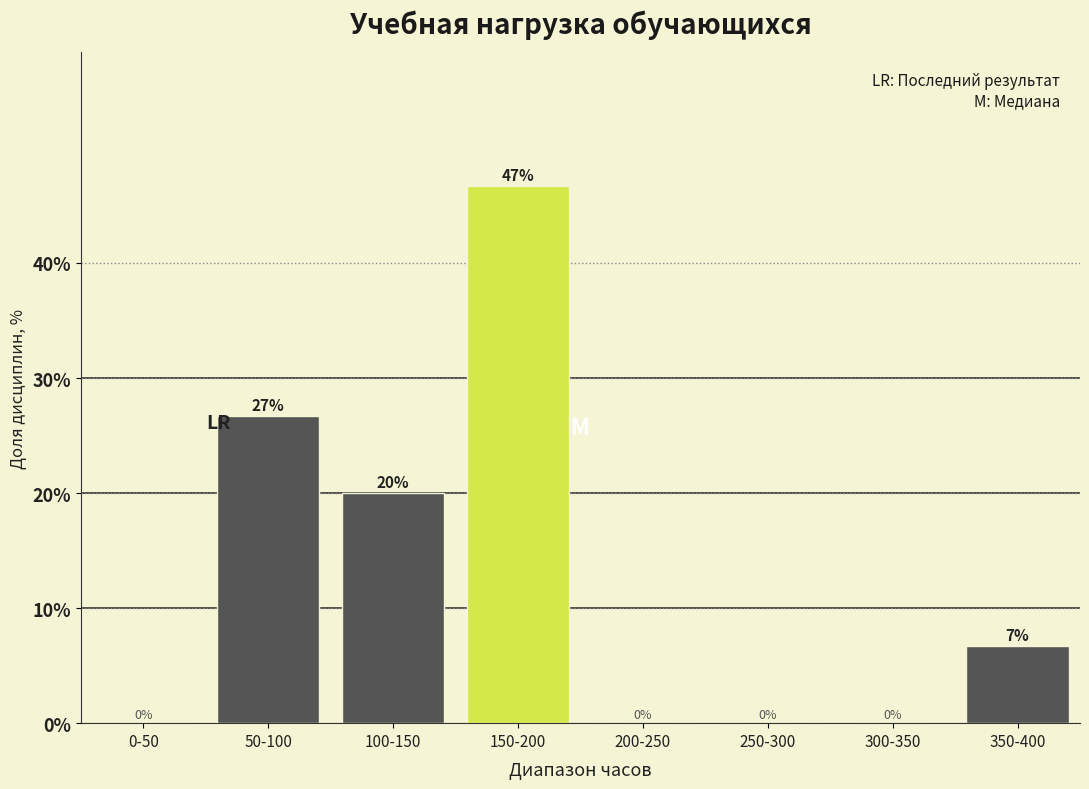

Which has a higher value, 350-400 or 200-250?

350-400